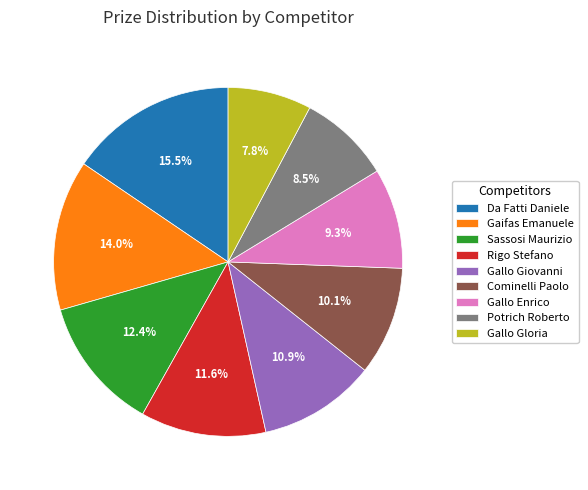

Is Rigo Stefano the majority of the pie?

No